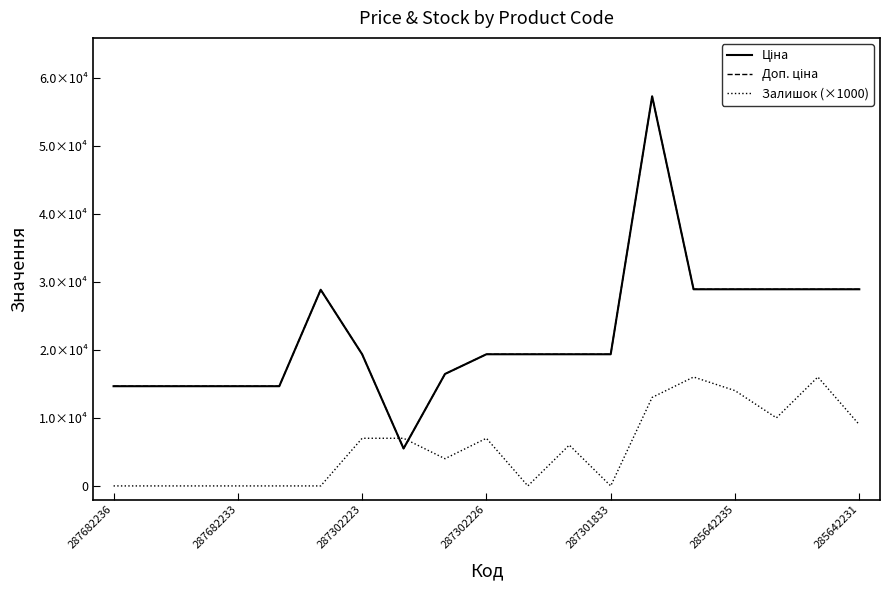

What is the value of the Доп. ціна point at the 15th from the left?

28890.3